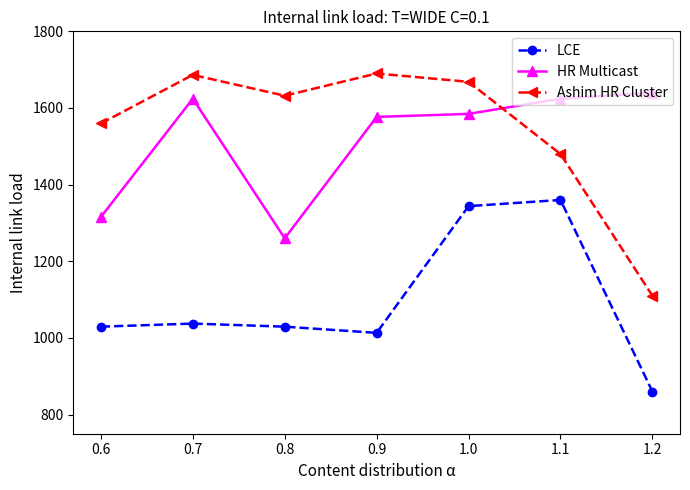

What is the value of the HR Multicast point at the 2nd from the left?

1624.2